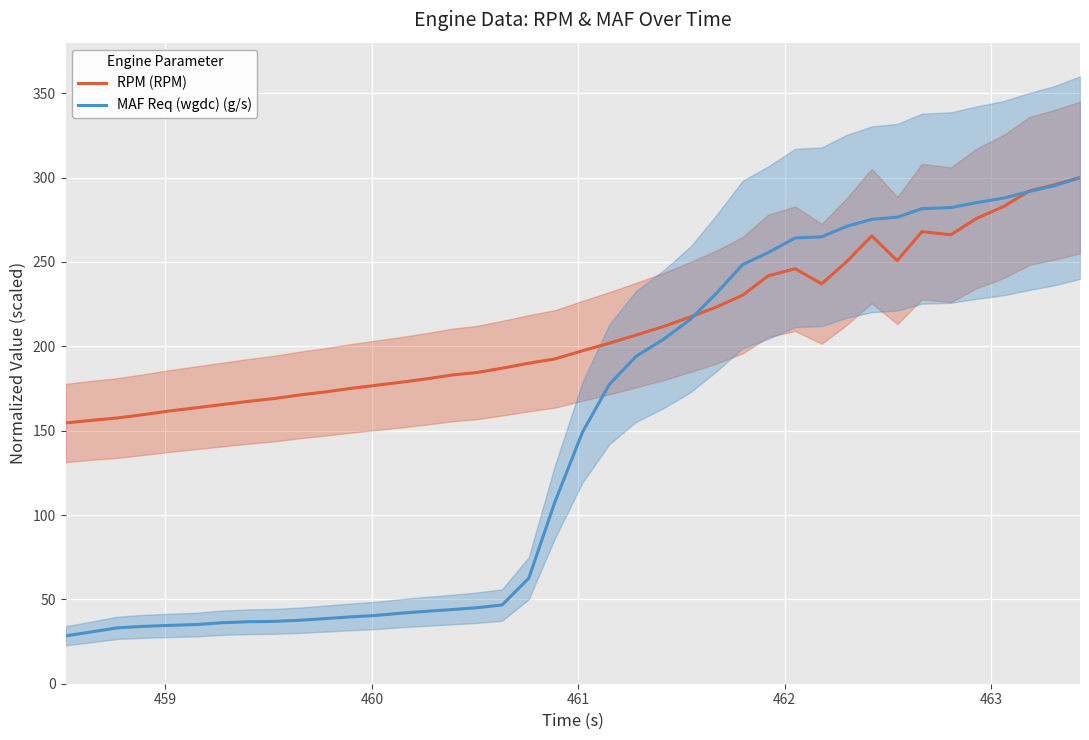

True or false: RPM (RPM) has more than 0 interior local peaks.

True